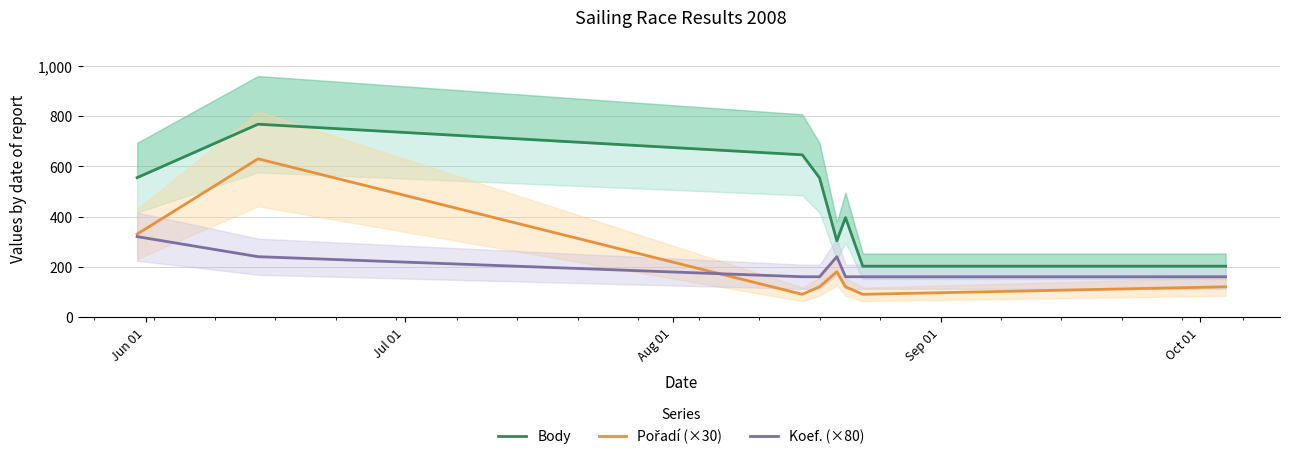

How many data points in Body are above 554?

3